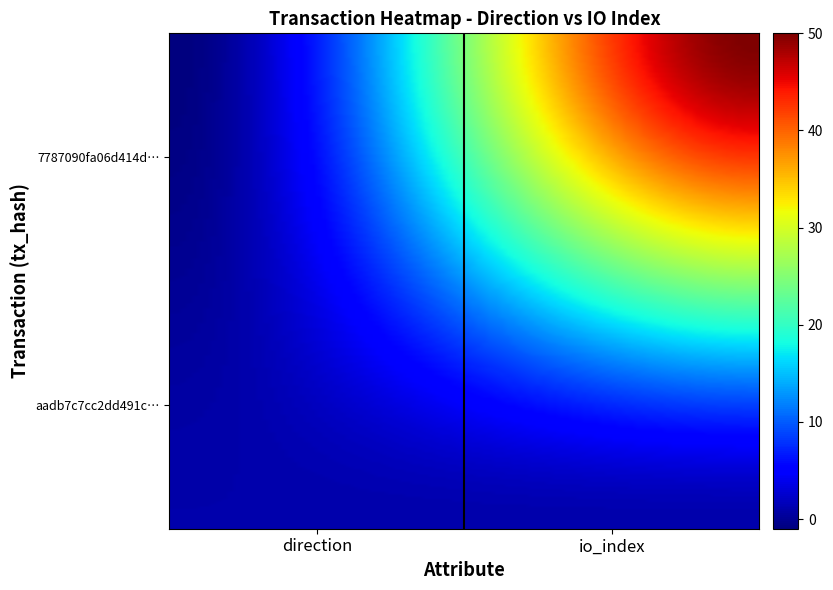

Reading right to left, what are all the values shown in this chart?

7787090fa06d414d9b60901a681534027a65f46: 50	-1
aadb7c7cc2dd491c66e65b4d3ad8f807c6e0d97: 1	1